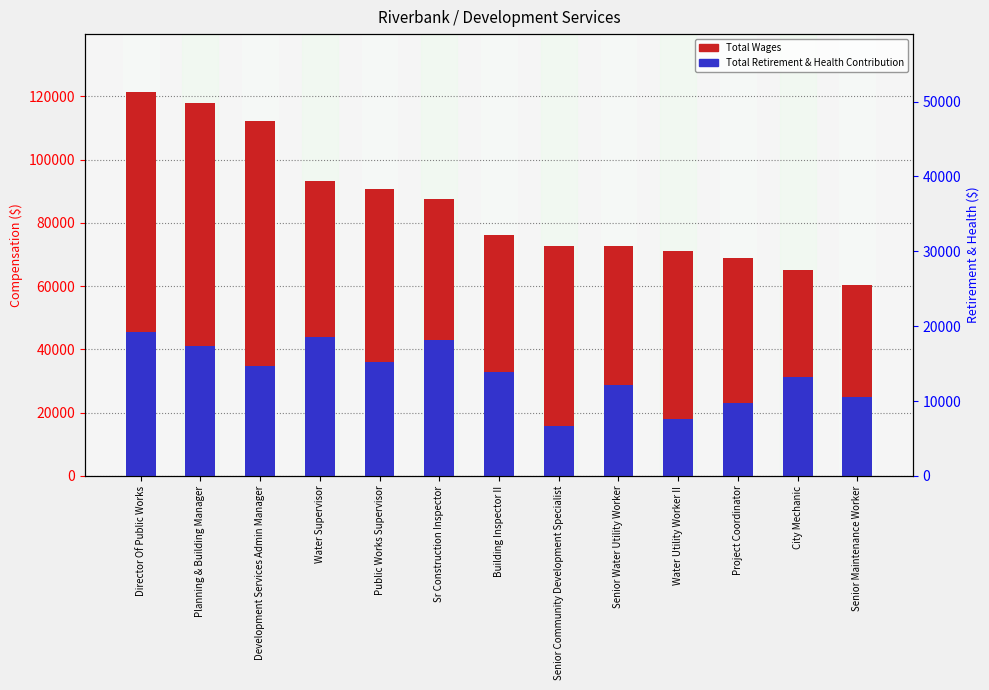

What is the total value across all series at Water Supervisor?

136946